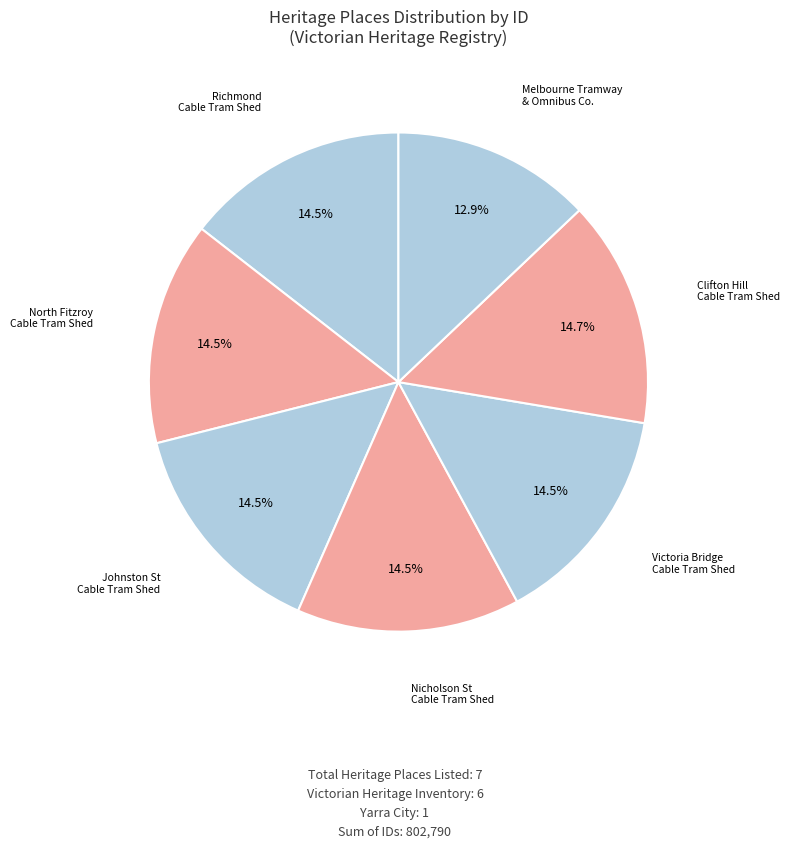

Which category has the biggest portion of the pie?

FORMER CLIFTON HILL CABLE TRAM CAR SHED